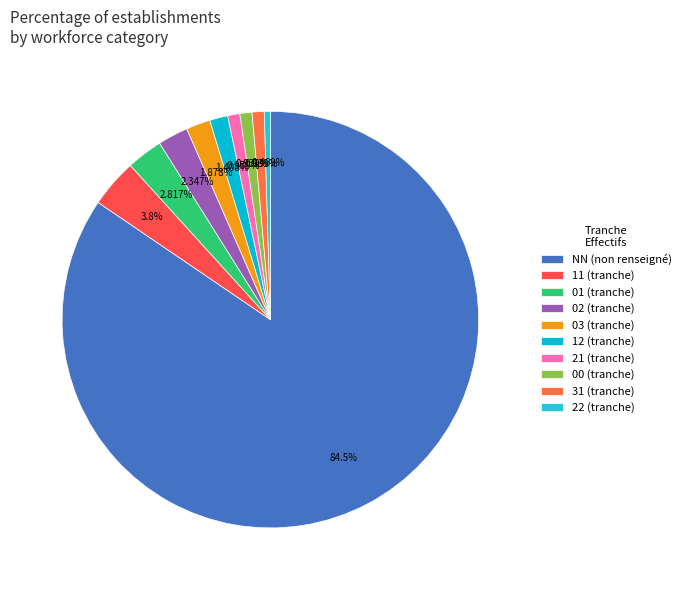

What portion of the pie excludes 03?

98.1%